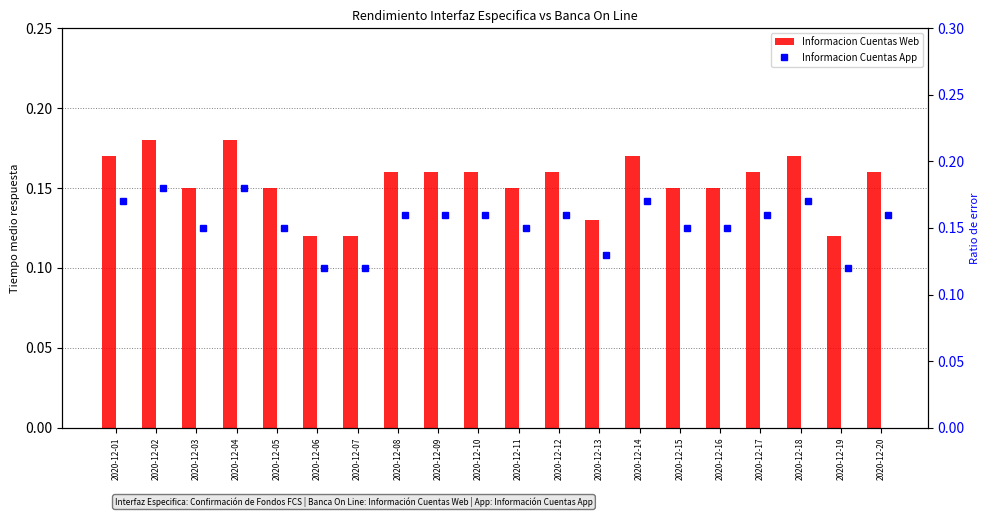

Reading left to right, extract all data points from this chart.

Informacion Cuentas Web: 0.2	0.2	0.1	0.2	0.1	0.1	0.1	0.2	0.2	0.2	0.1	0.2	0.1	0.2	0.1	0.1	0.2	0.2	0.1	0.2
Informacion Cuentas App: 0.2	0.2	0.1	0.2	0.1	0.1	0.1	0.2	0.2	0.2	0.1	0.2	0.1	0.2	0.1	0.1	0.2	0.2	0.1	0.2